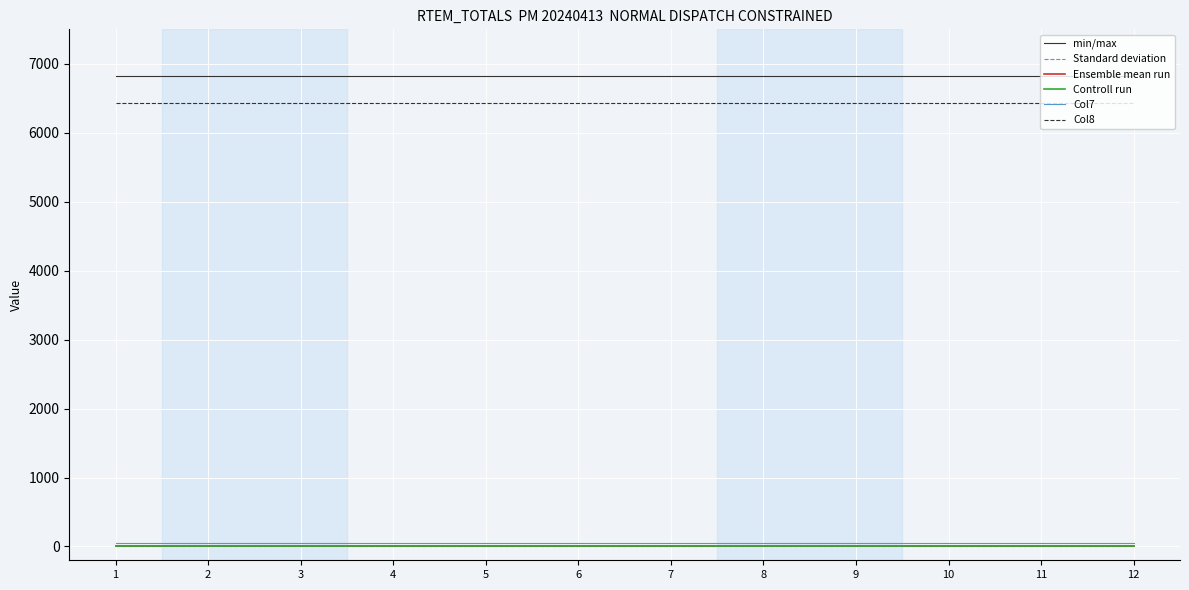

How many lines are shown in the chart?

6